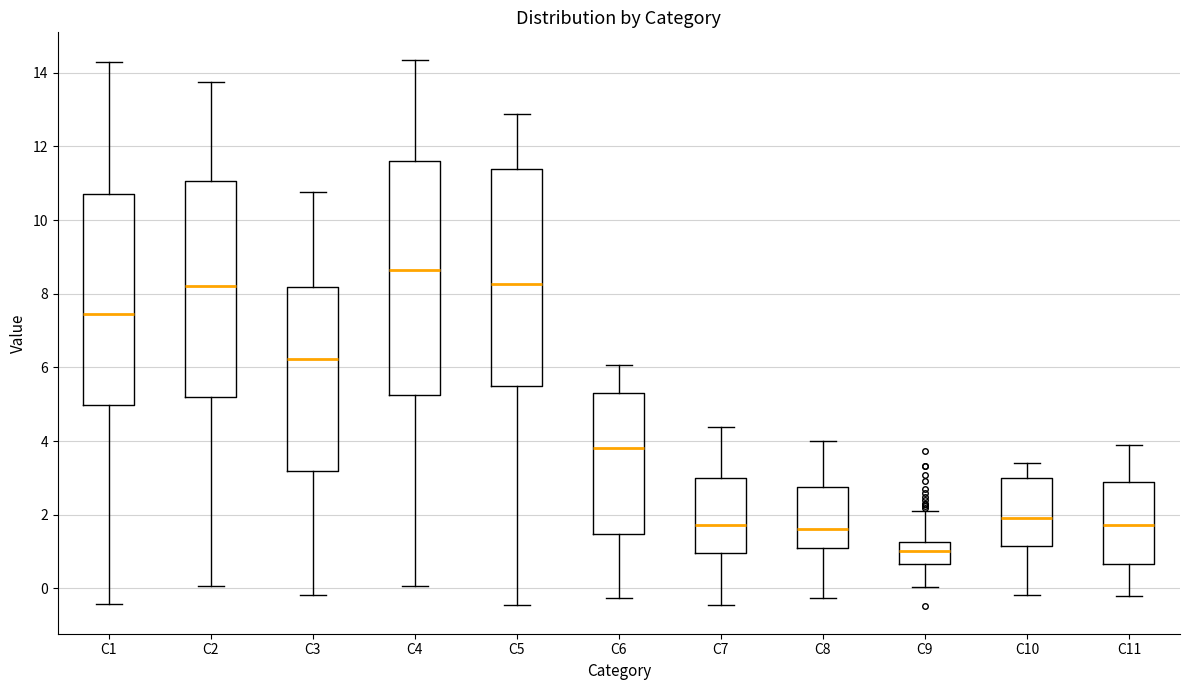

Comparing the boxes themselves (not the whiskers), which one is the tallest?

C4